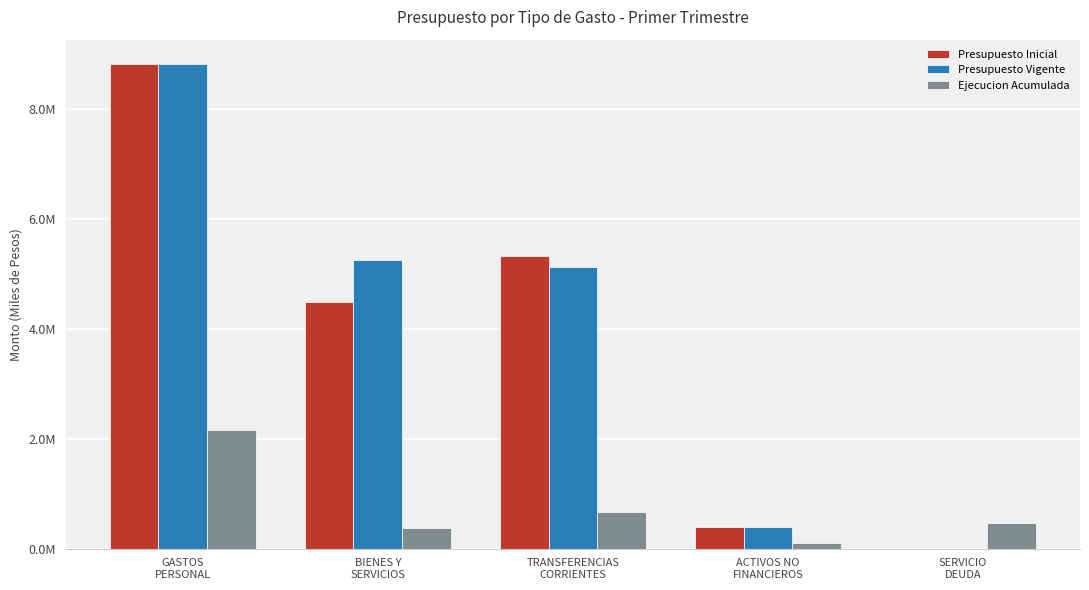

Rank the series by their maximum value, from lowest to highest.

Ejecucion Acumulada, Presupuesto Inicial, Presupuesto Vigente